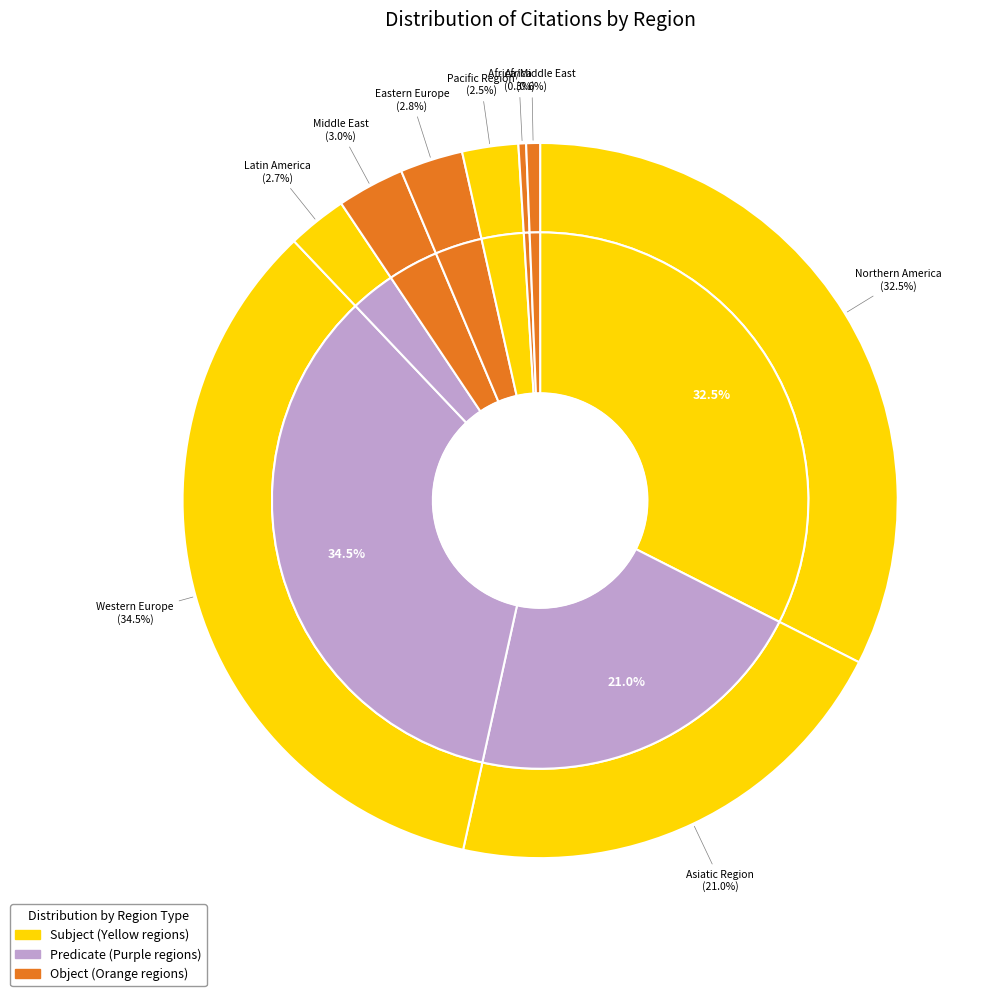

Does any single category account for the majority?

No